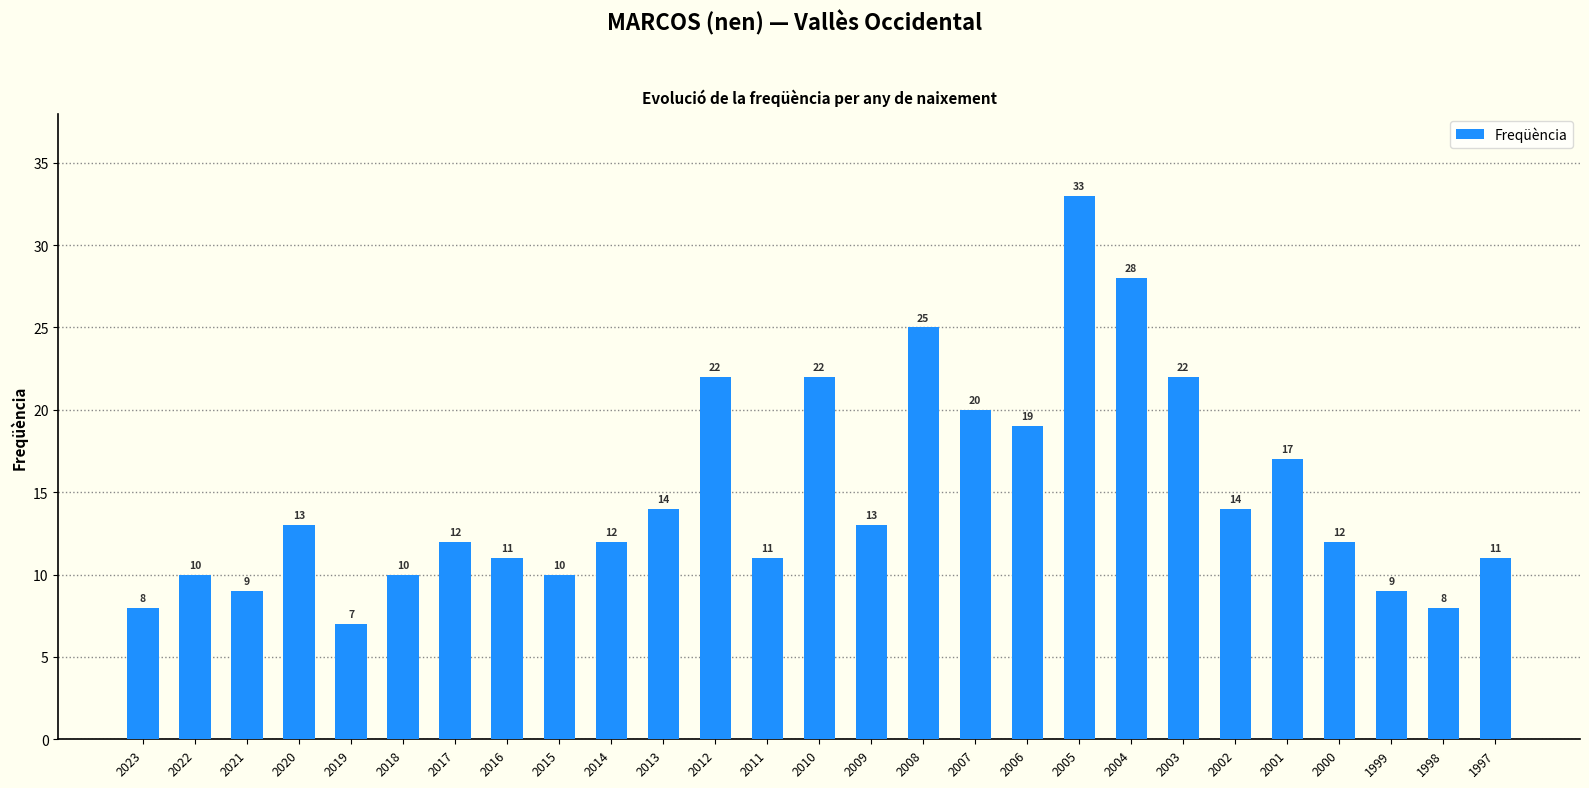

Which label corresponds to the smallest value in the chart?

2019